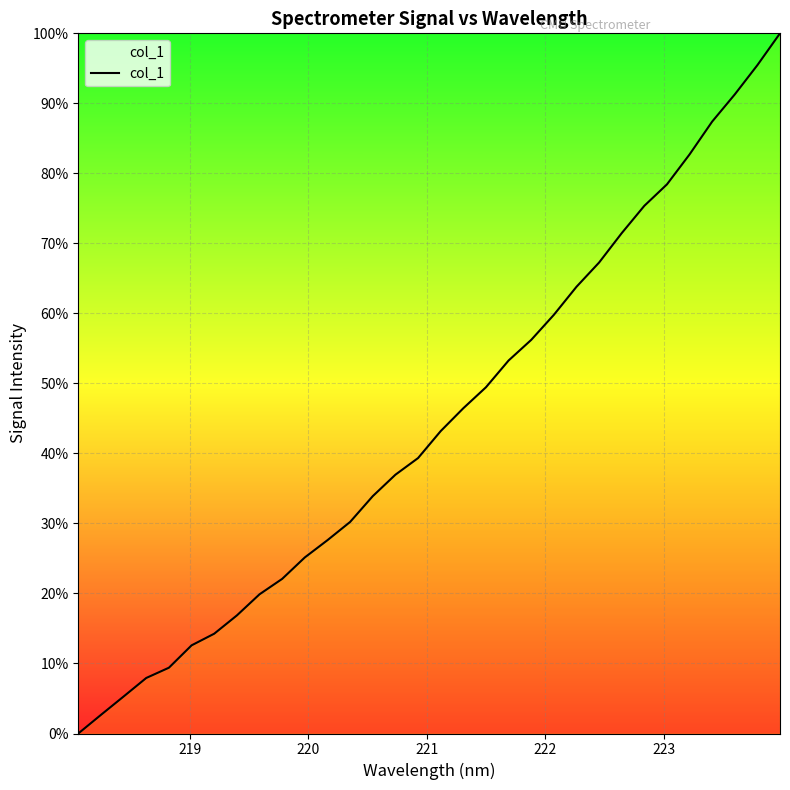

What is the greatest value displayed?

100.0